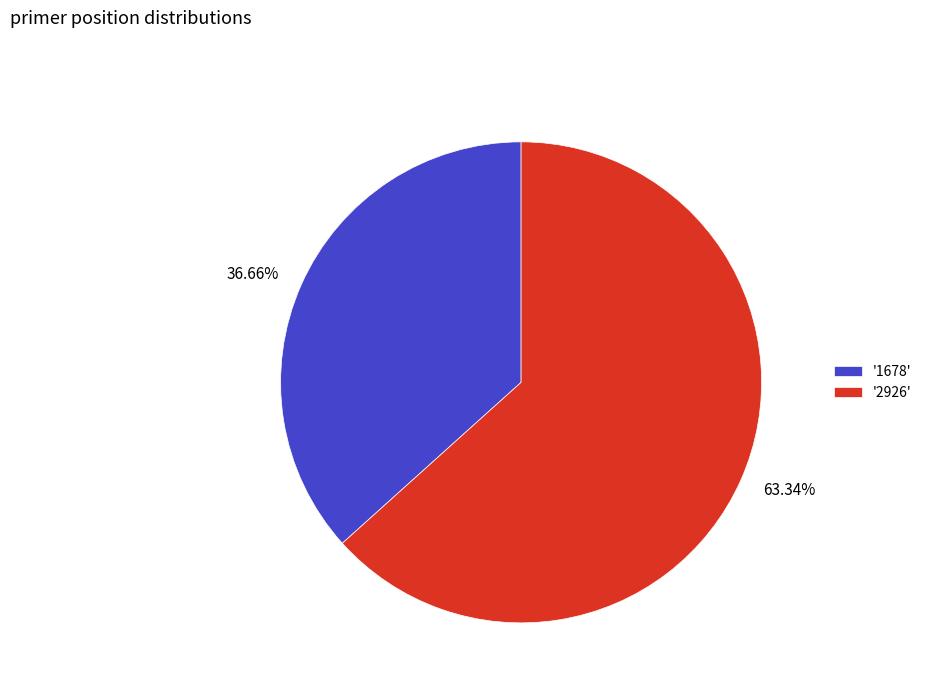

What is the ratio of the value at 63.34% to the value at 36.66%?

1.7